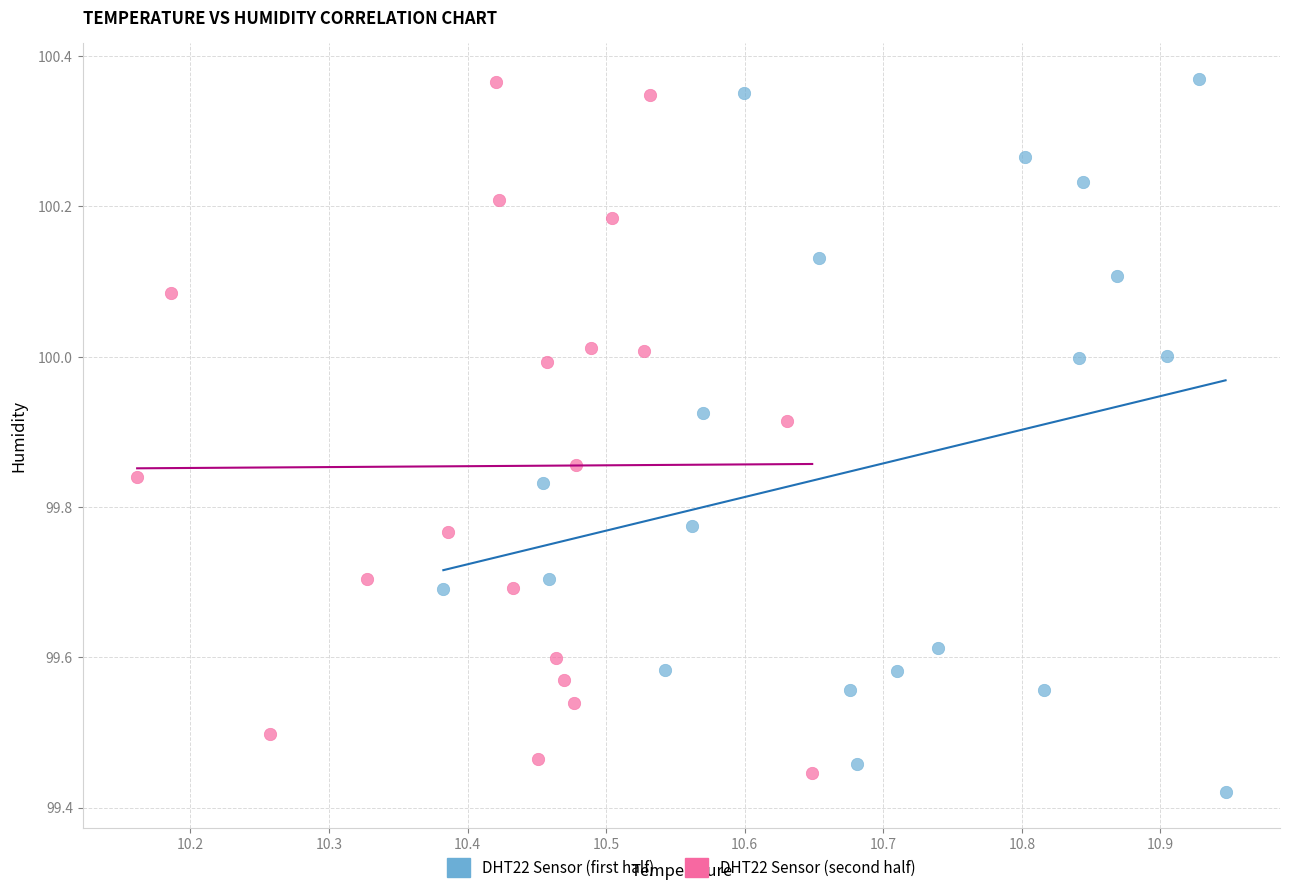

Which series contains the lowest Y value?

DHT22 Sensor (first half)